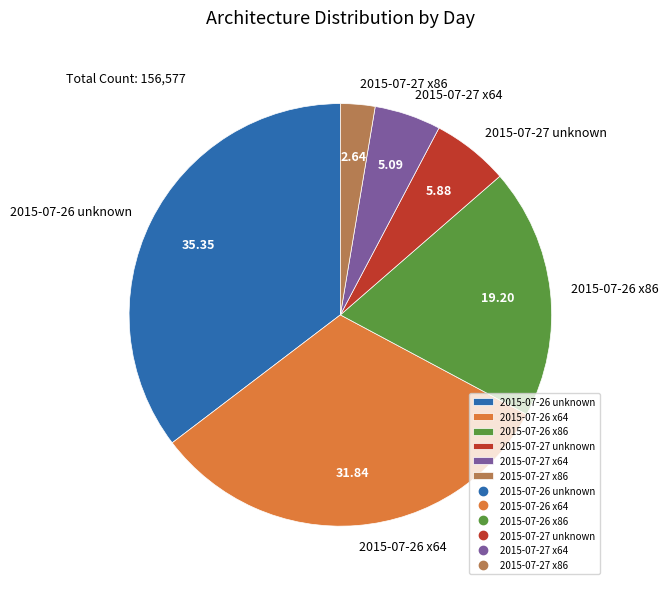

Combined, do 2015-07-26 x86 and 2015-07-26 x64 account for over 50%?

Yes